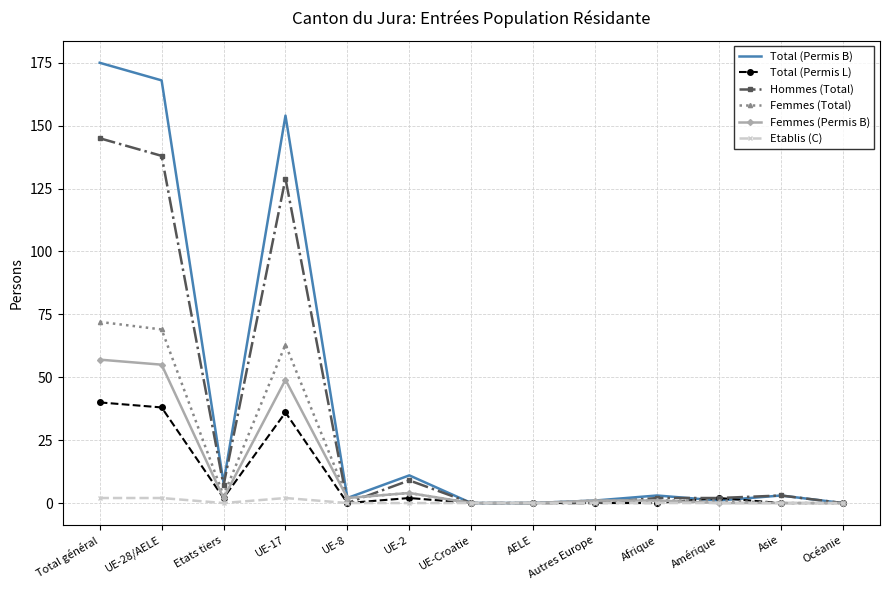

At which label is Hommes (Total) closest to 72?

UE-17